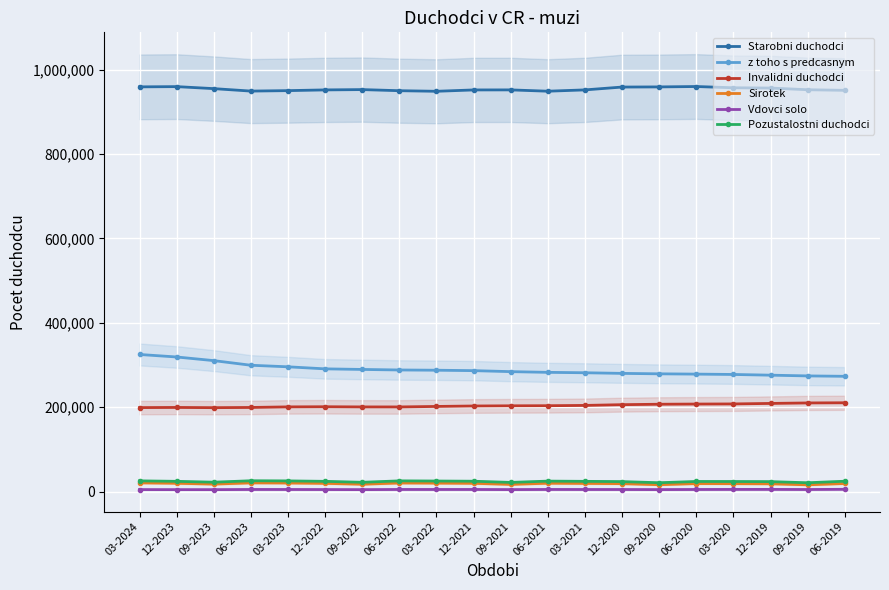

Rank the series by their maximum value, from highest to lowest.

Starobni duchodci, z toho s predcasnym, Invalidni duchodci, Pozustalostni duchodci, Sirotek, Vdovci solo